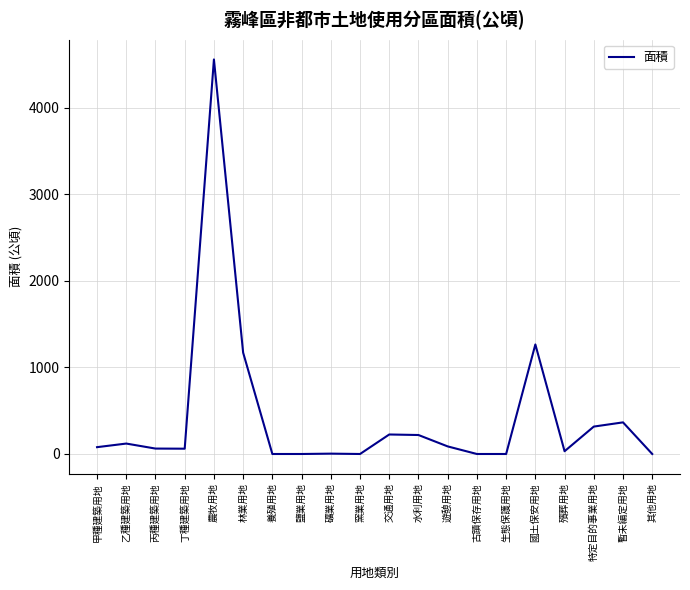

What is the greatest value displayed?

4557.2